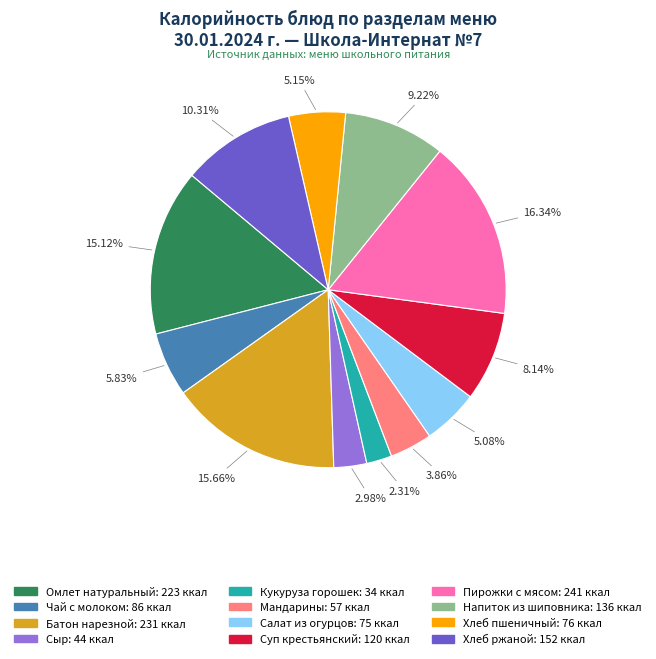

To the nearest percent, what percentage of the pie is Мандарины?

4%